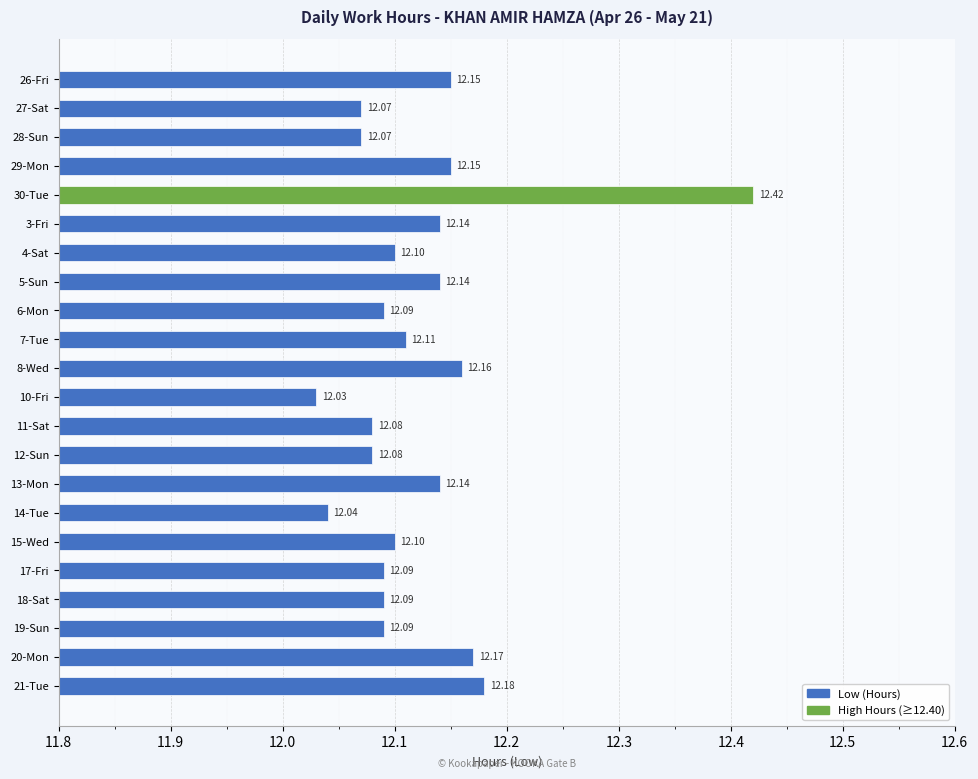

What is the smallest value displayed?

12.0